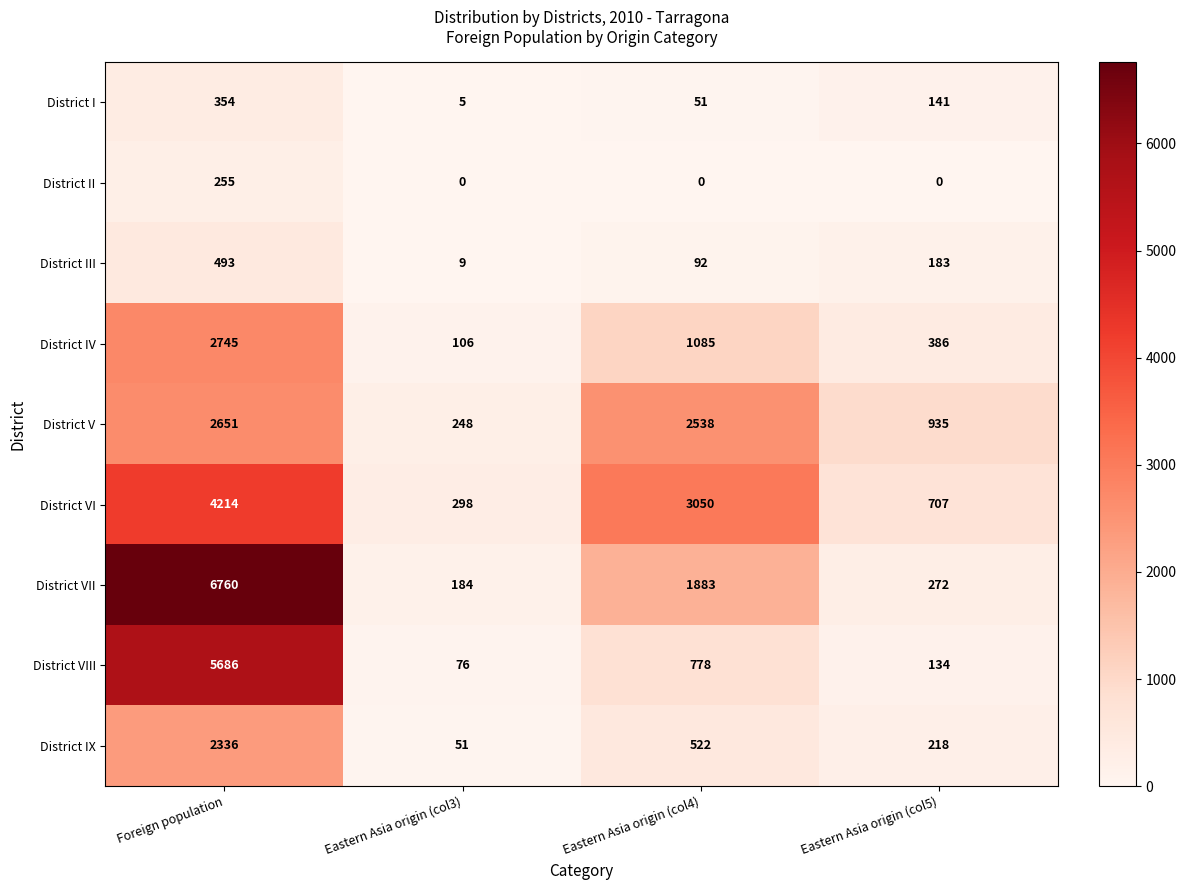

What is the total value across all series at Eastern Asia origin (col5)?

2976